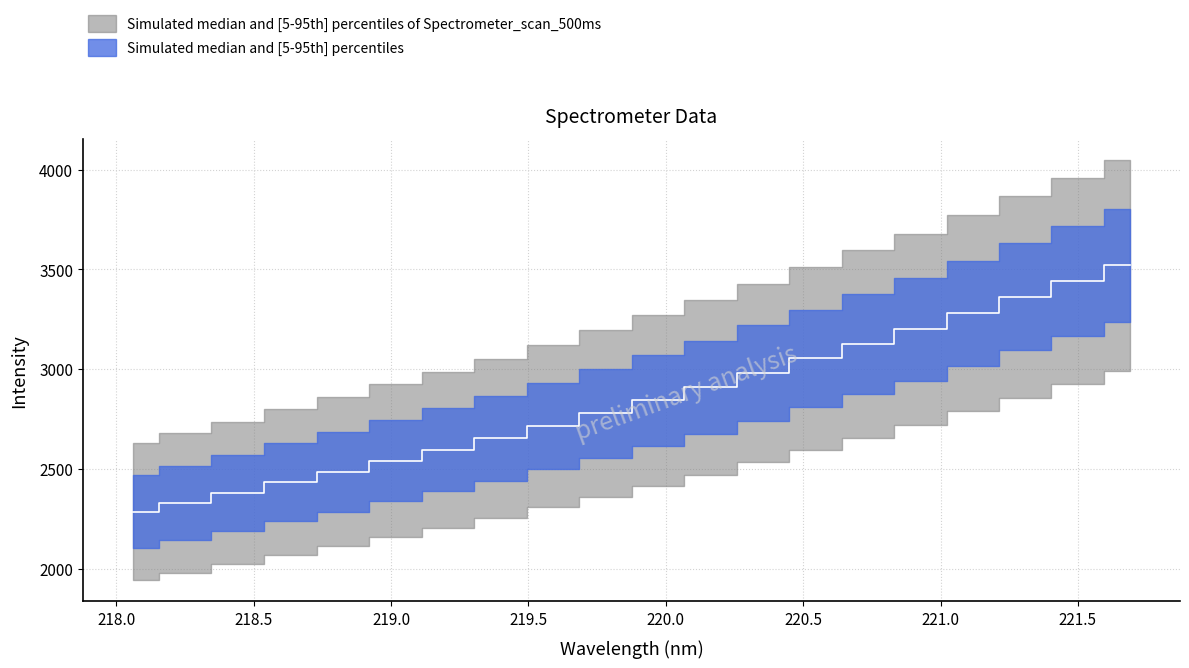

The value at 219.9712 is 2844.2. True or false?

True